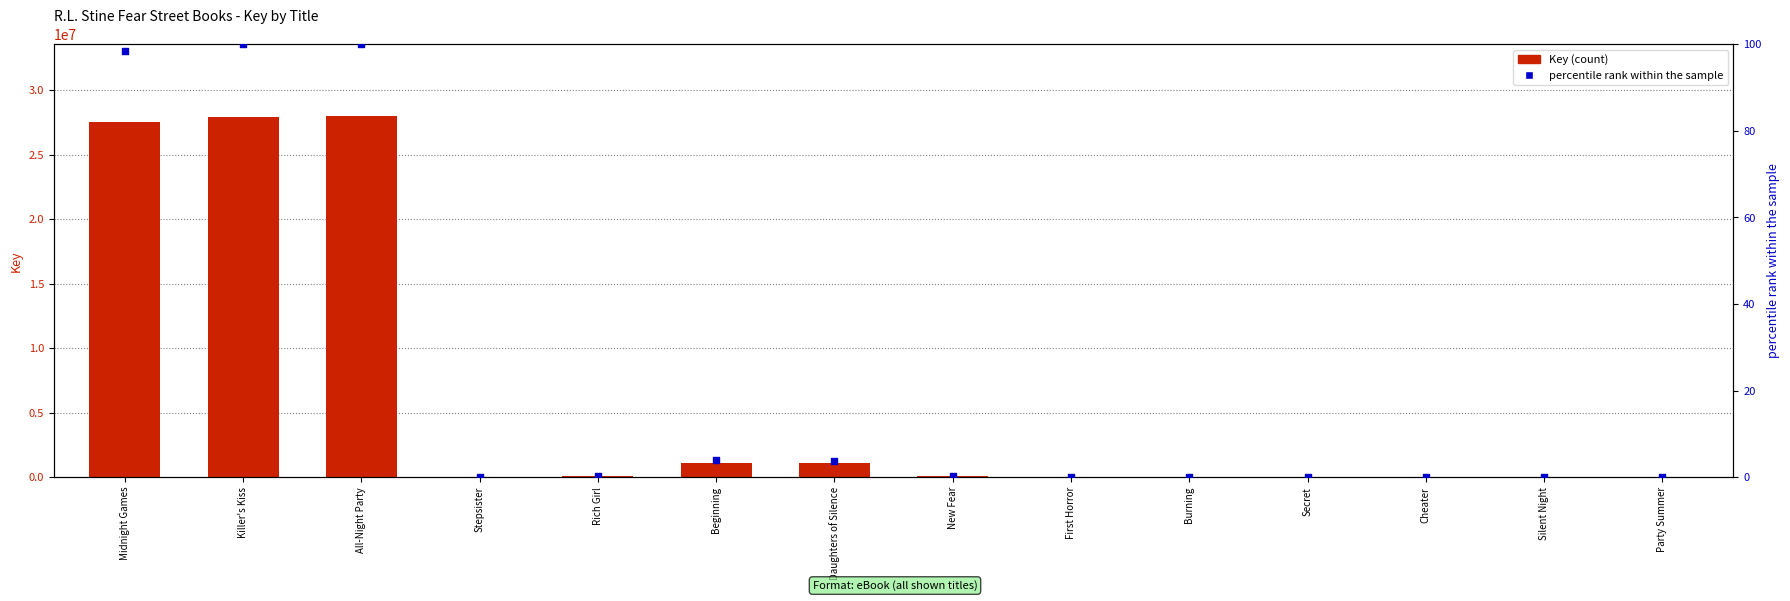

Which series has the largest Y range (max minus min)?

Key